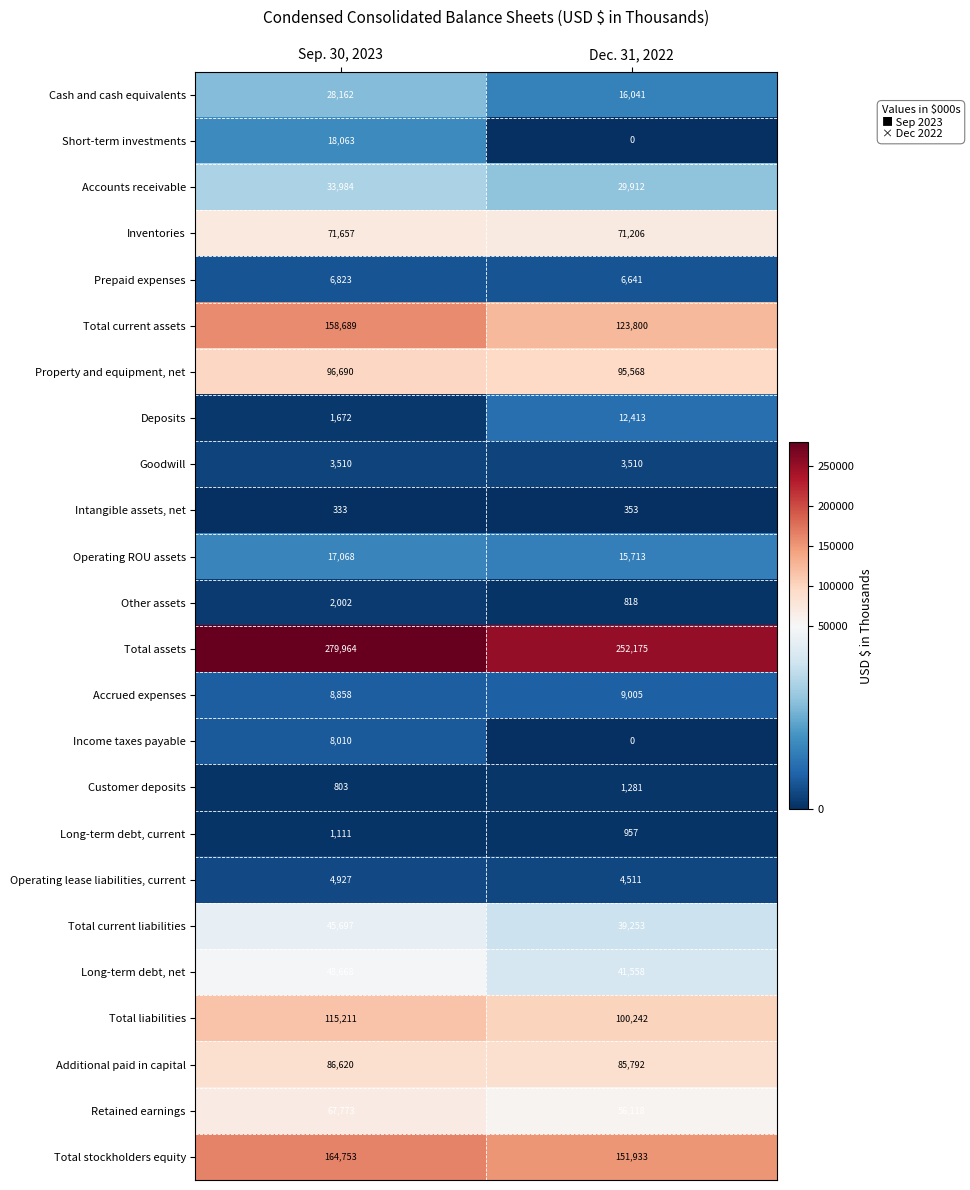

What is the sum of the Property and equipment, net values at Sep. 30, 2023 and Dec. 31, 2022?

192258